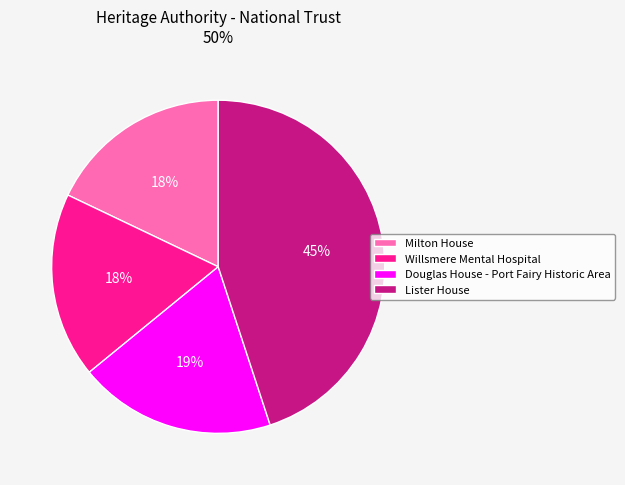

Which category has the biggest portion of the pie?

Lister House